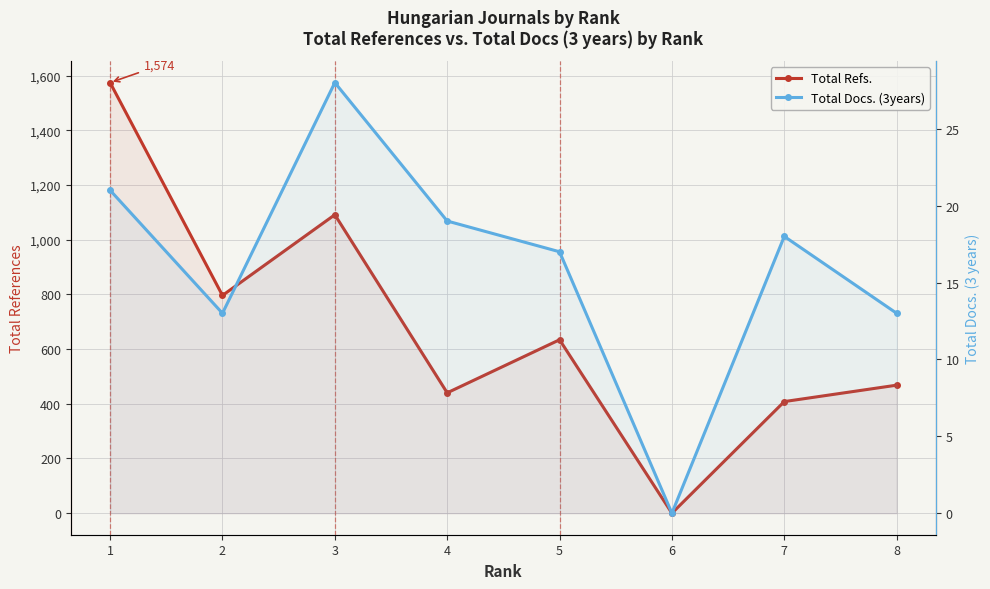

What is the difference between the highest and lowest values at 5?

617